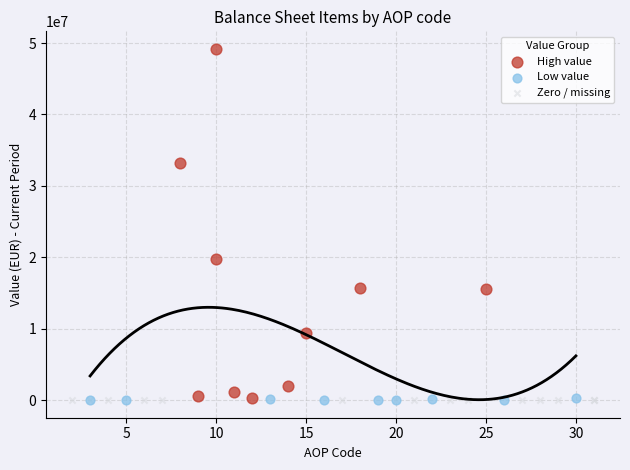

What are all the series names shown in the legend?

High value, Low value, Zero / missing